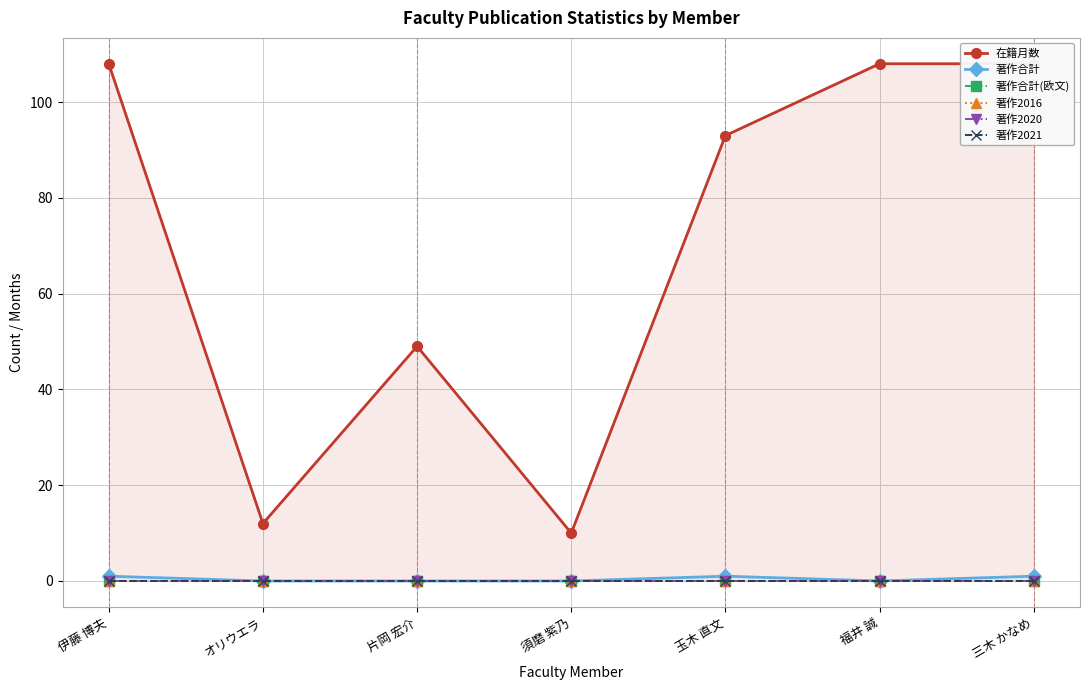

Reading left to right, what are all the values shown in this chart?

在籍月数: 108	12	49	10	93	108	108
著作合計: 1	0	0	0	1	0	1
著作合計(欧文): 0	0	0	0	0	0	0
著作2016: 0	0	0	0	0	0	0
著作2020: 0	0	0	0	0	0	0
著作2021: 0	0	0	0	0	0	0